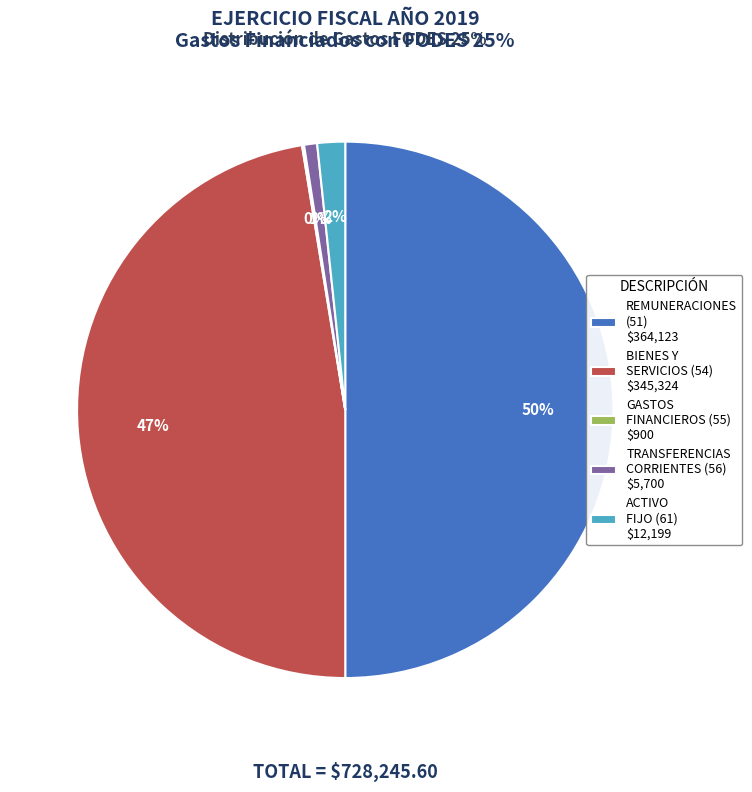

The TRANSFERENCIAS CORRIENTES (56) $5,700 slice represents 11% of the pie. True or false?

False